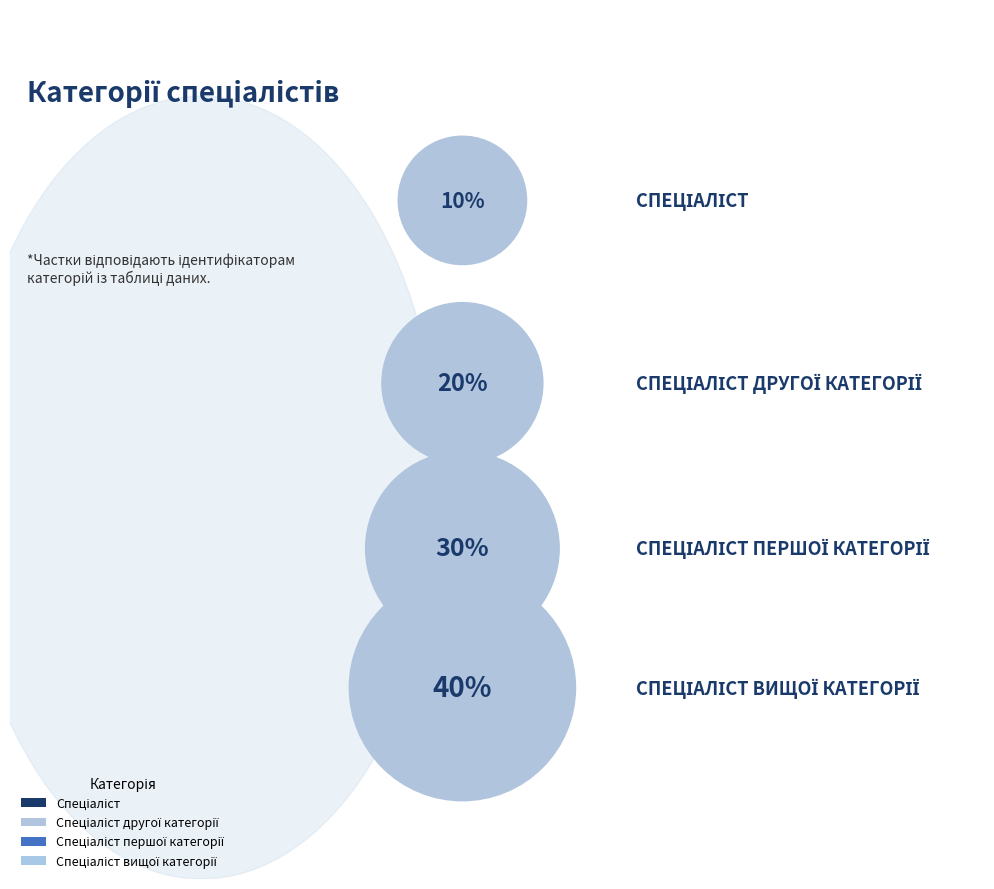

Rank the categories by value from lowest to highest.

Спеціаліст, Спеціаліст другої категорії, Спеціаліст першої категорії, Спеціаліст вищої категорії